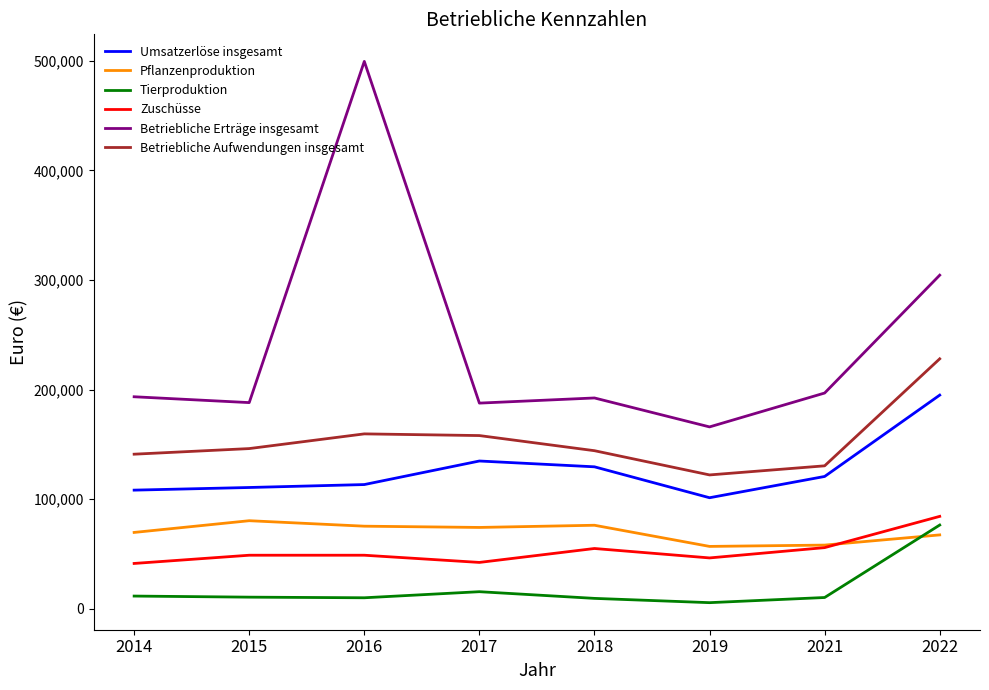

True or false: Betriebliche Erträge insgesamt and Umsatzerlöse insgesamt cross at least once.

False